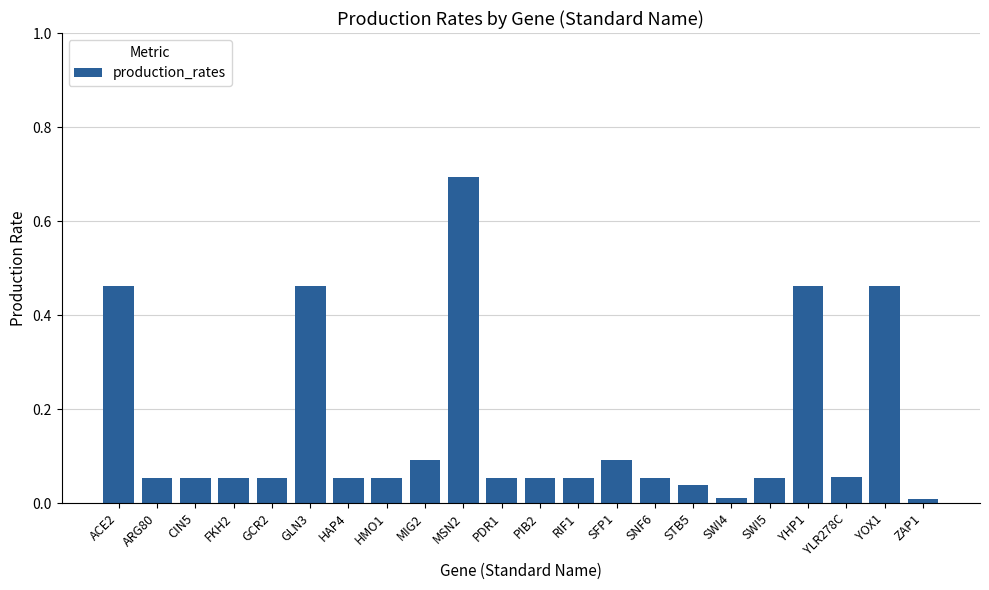

True or false: the data shows 0.1 at CIN5.

True